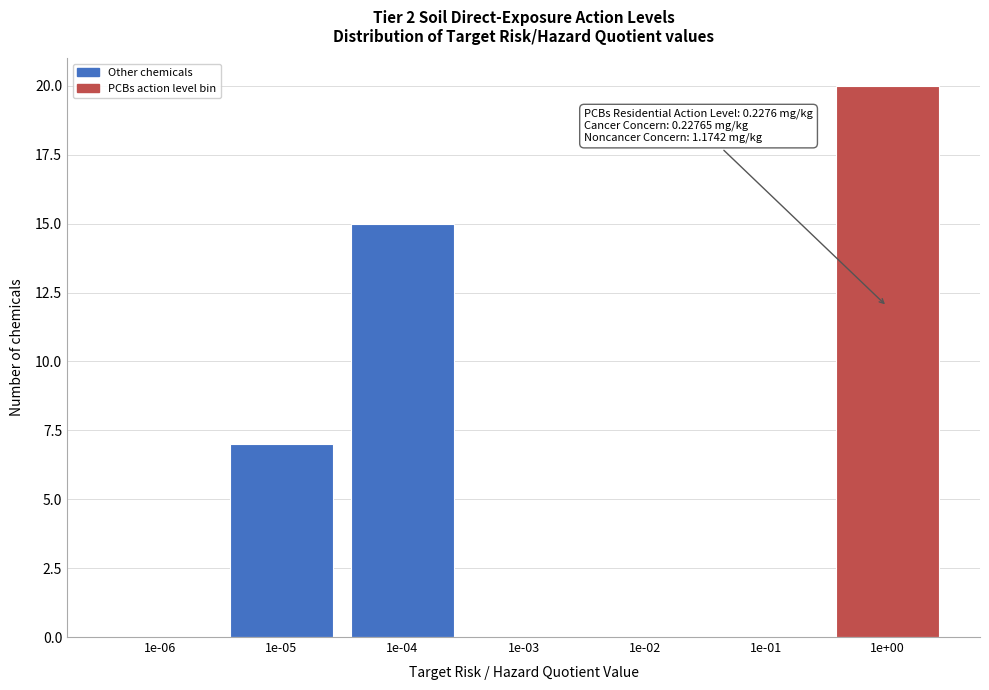

Reading left to right, list all the values displayed in this chart.

1e-06=0	1e-05=7	1e-04=15	1e-03=0	1e-02=0	1e-01=0	1e+00=20